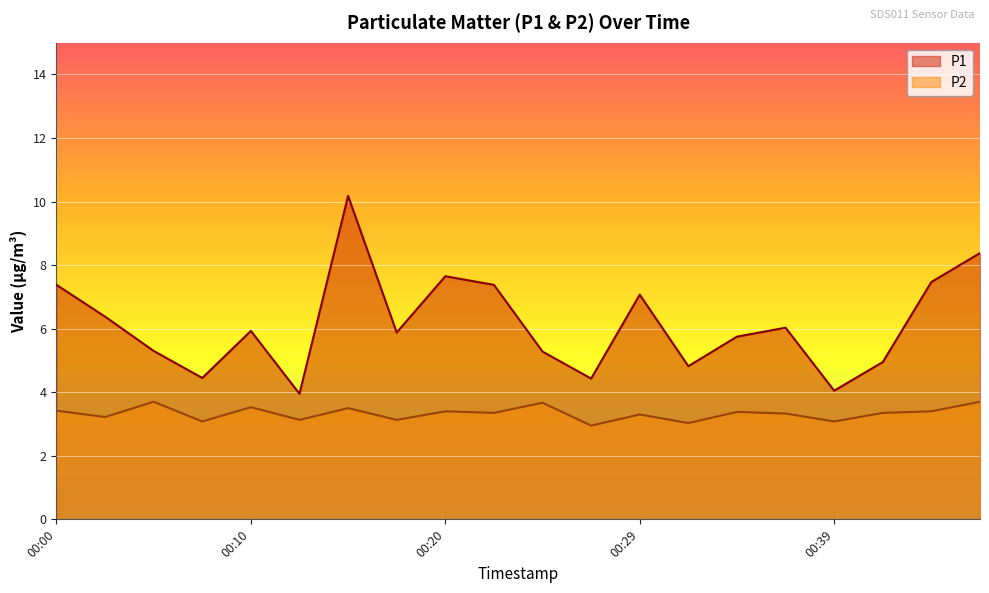

Where is P2 nearest to the value 3?

00:32